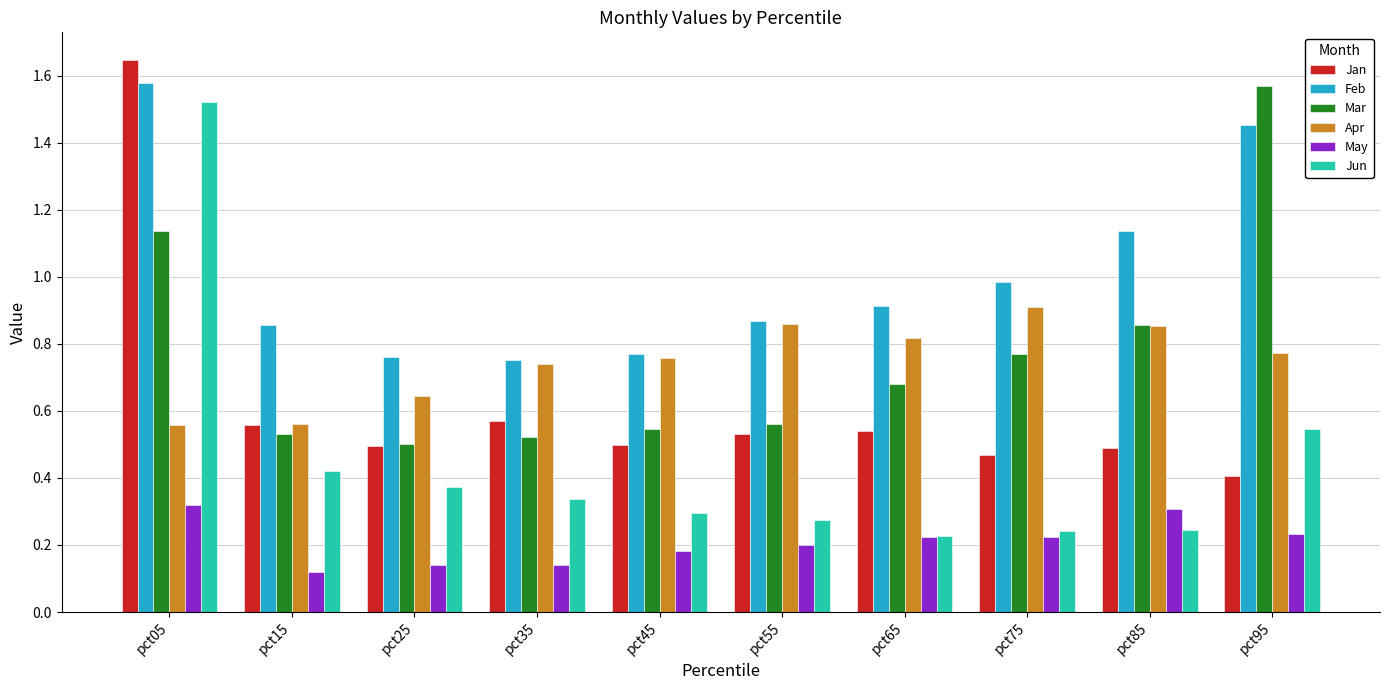

At which label does Mar reach its peak?

pct95